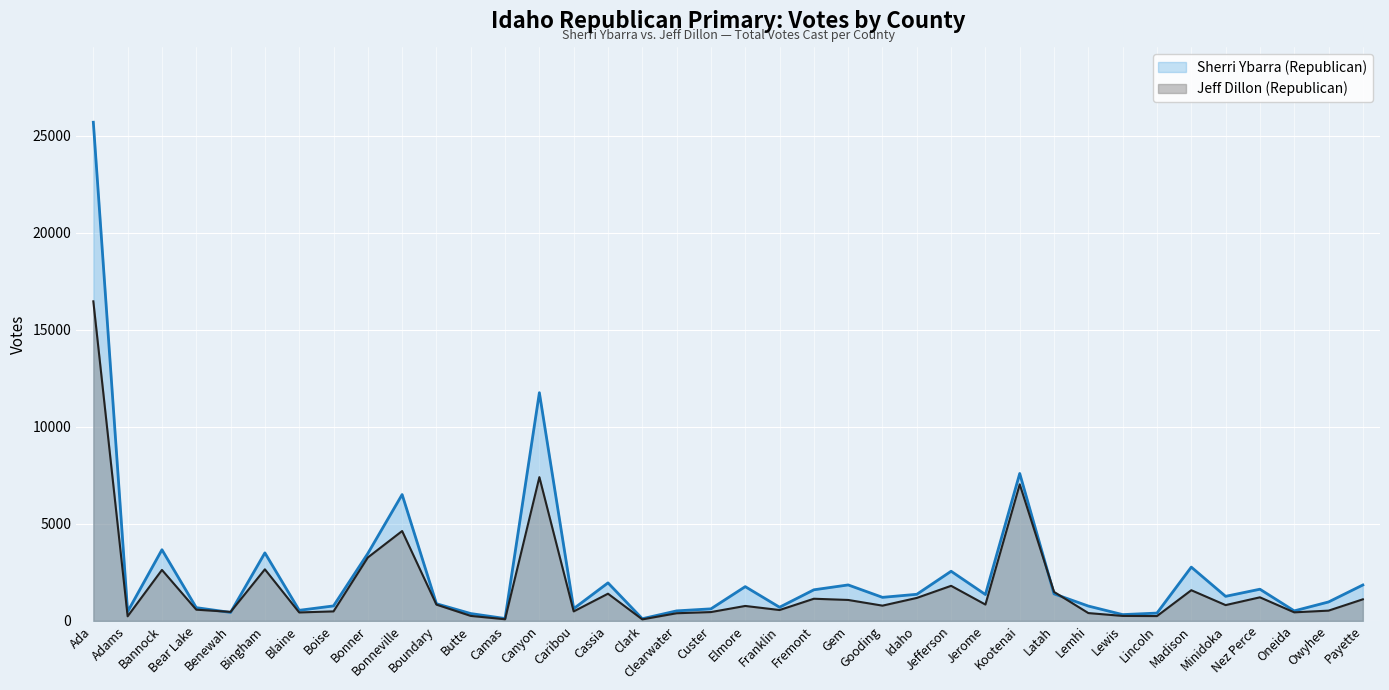

How many interior local peaks does the Sherri Ybarra (Republican) series have?

11